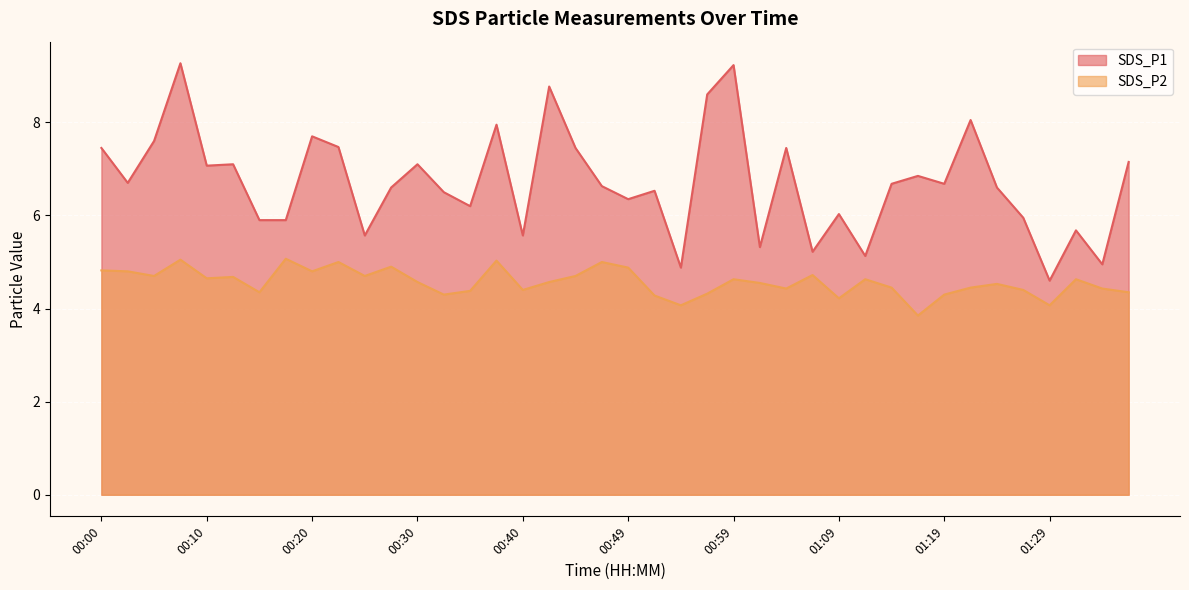

What is the label of the 24th point from the left?

00:57